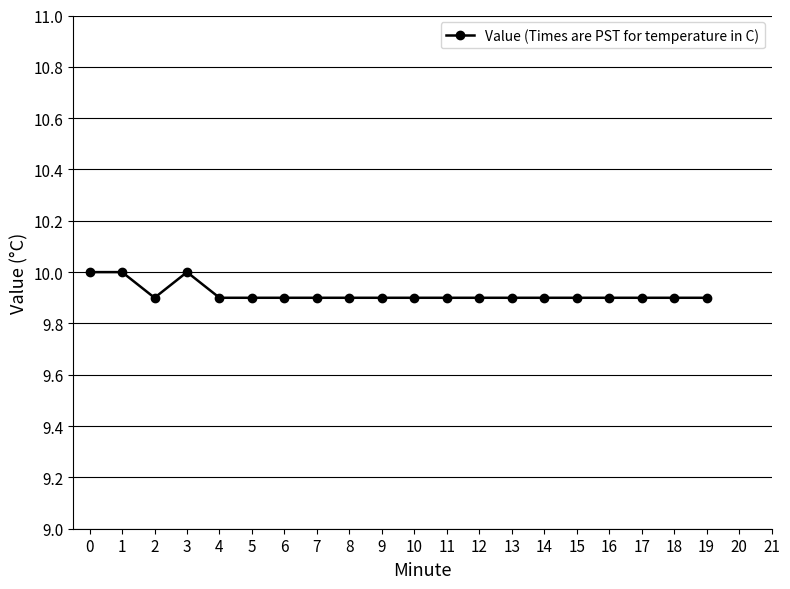

What is the value of the 4th point from the left?

10.0